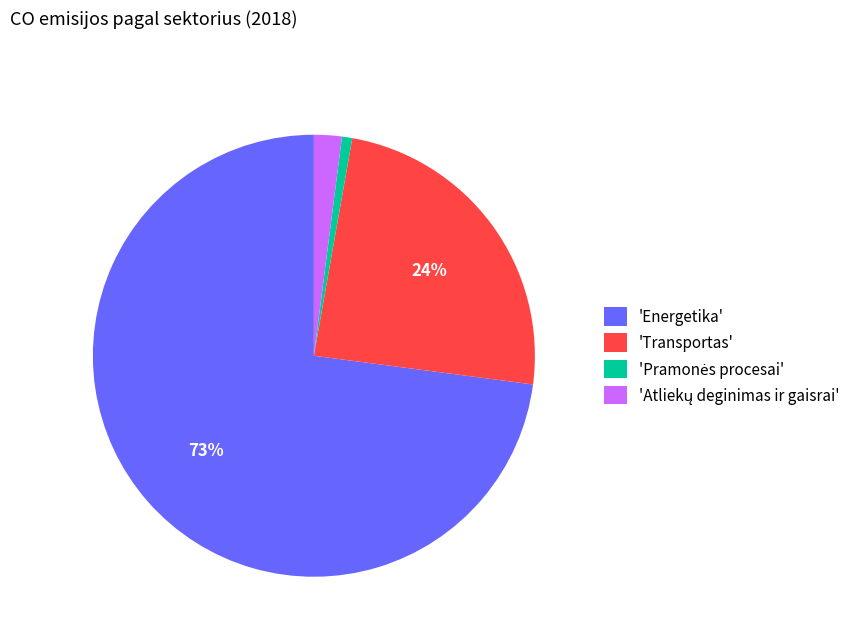

To the nearest percent, what portion does 'Energetika' represent?

73%